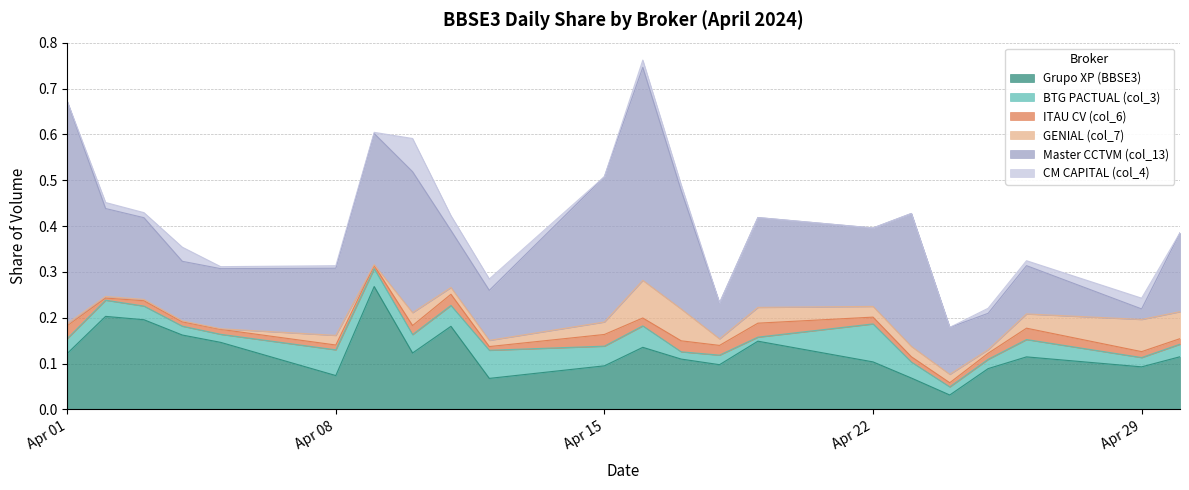

Rank the categories by CM CAPITAL (col_4) value from lowest to highest.

2024-04-01, 2024-04-15, 2024-04-18, 2024-04-19, 2024-04-22, 2024-04-23, 2024-04-24, 2024-04-30, 2024-04-09, 2024-04-05, 2024-04-08, 2024-04-26, 2024-04-25, 2024-04-03, 2024-04-17, 2024-04-02, 2024-04-16, 2024-04-29, 2024-04-12, 2024-04-04, 2024-04-11, 2024-04-10